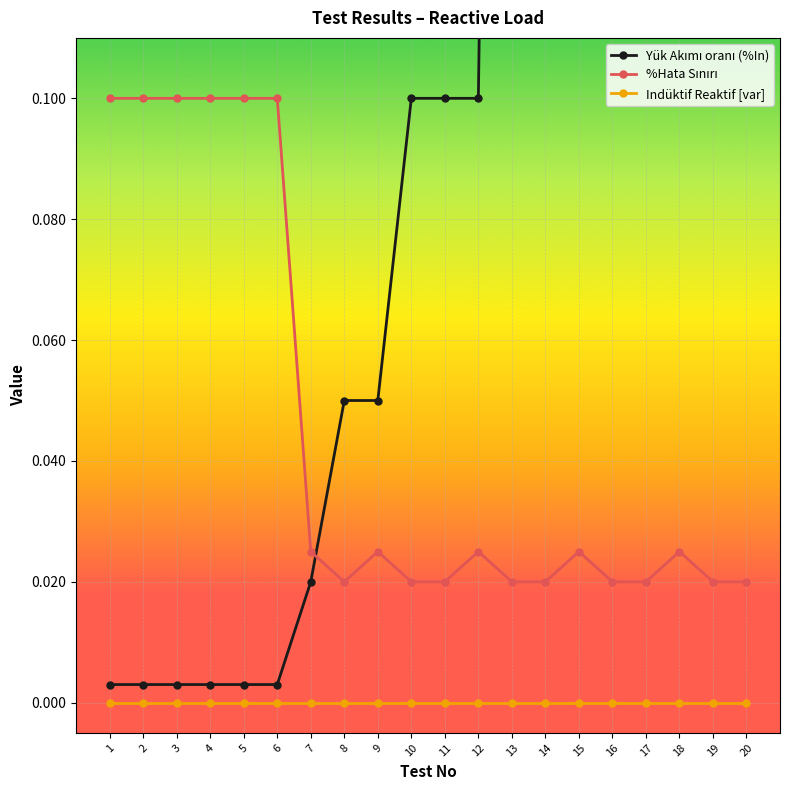

At 1, list the series in order from largest to smallest.

%Hata Sınırı, Yük Akımı oranı (%In), Indüktif Reaktif [var]